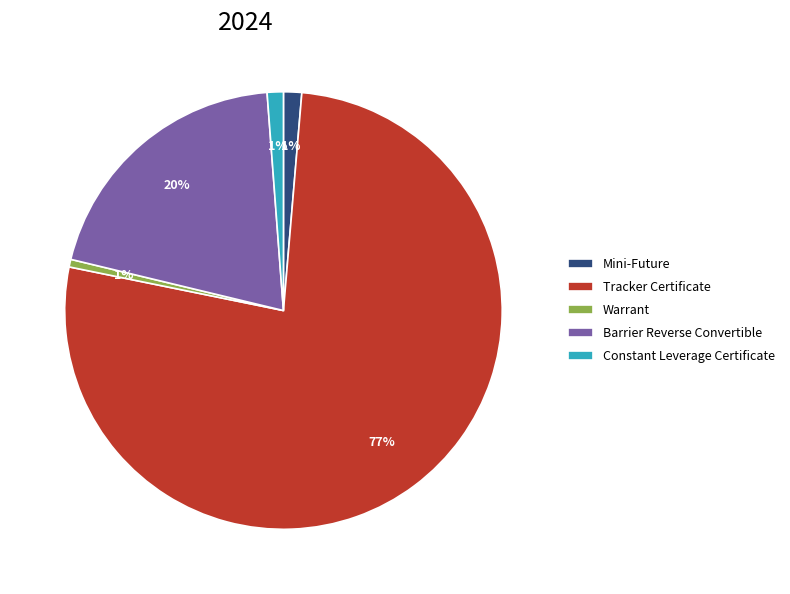

What percentage is the Warrant slice, to the nearest percent?

1%